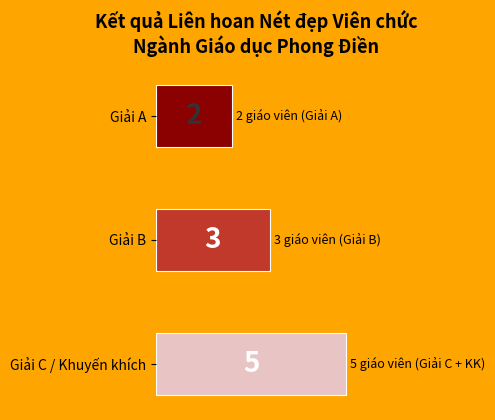

The chart shows a value of 5 at Giải C / Khuyến khích. True or false?

True